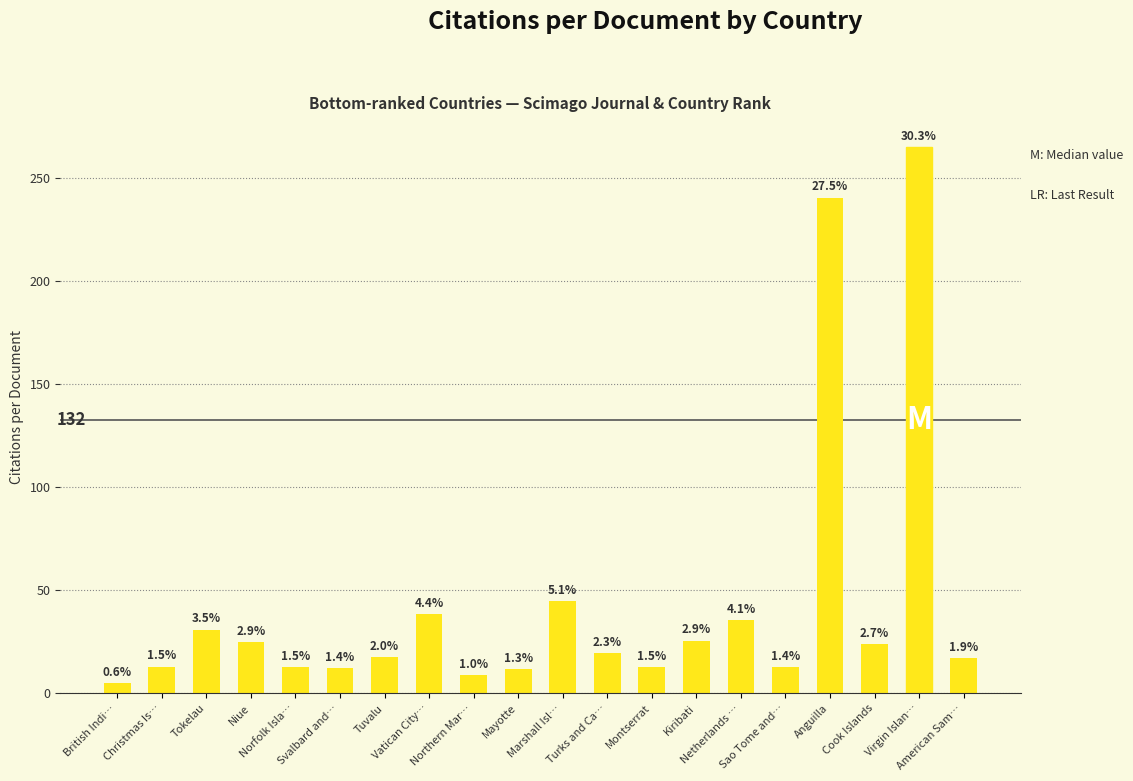

What is the sum of all values?

873.8